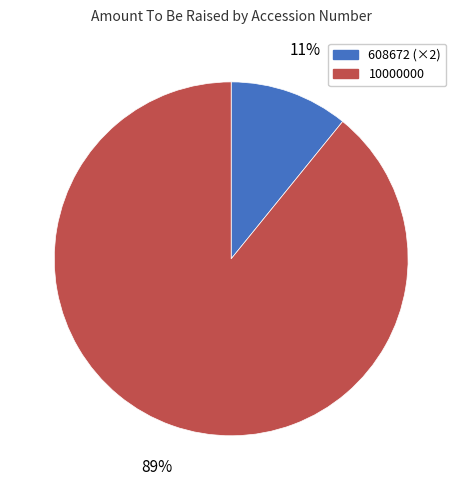

Is there any slice that represents more than half of the pie?

Yes